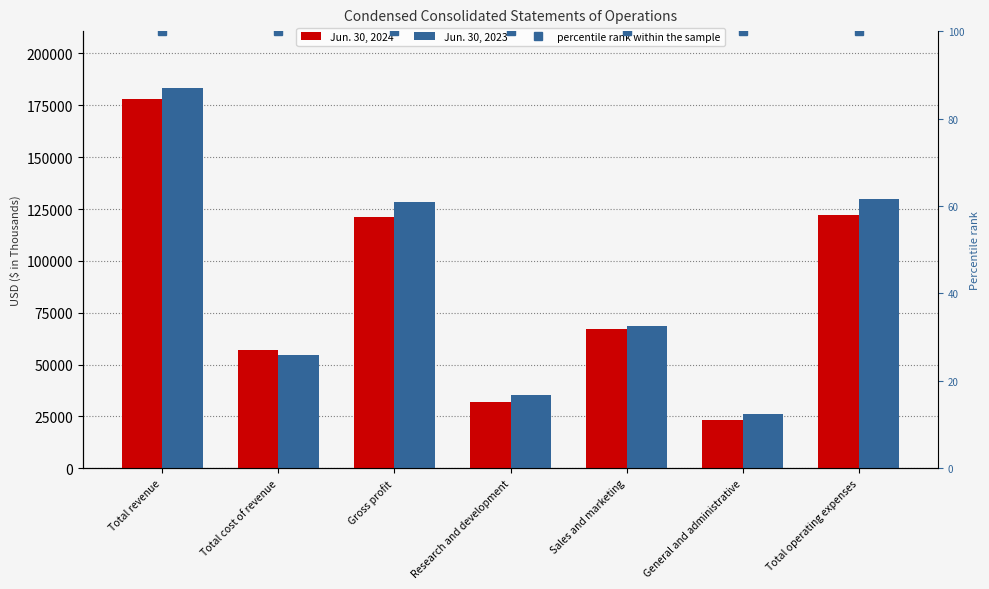

What is the approximate value of Jun. 30, 2023 at Total operating expenses, to the nearest 10?

130020